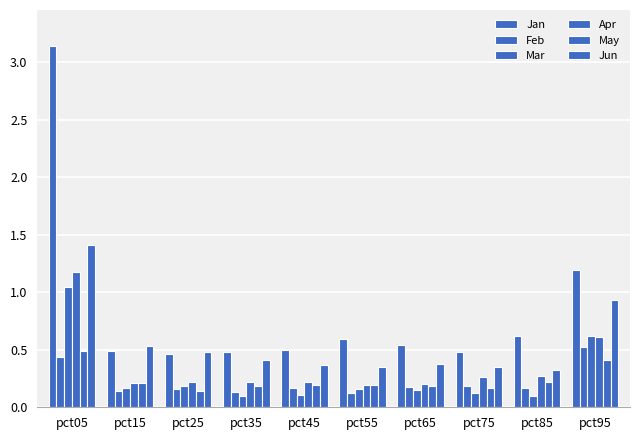

How many bars are there in total?

60